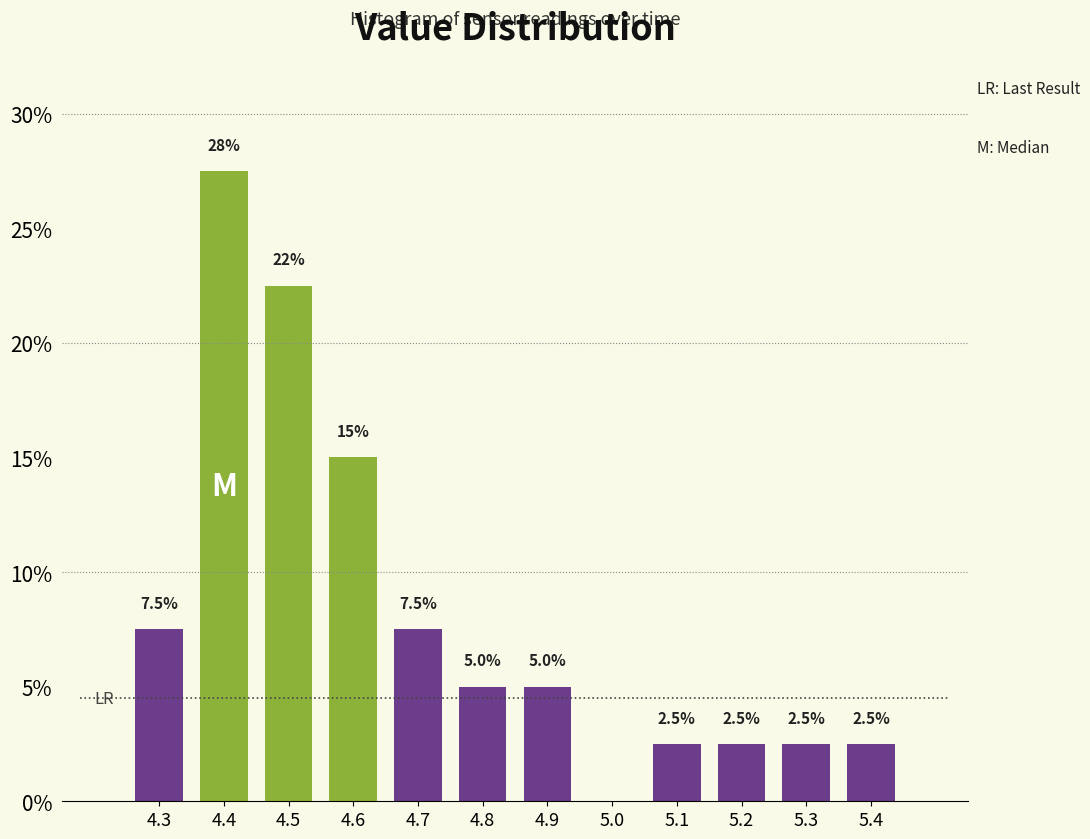

Reading left to right, list all the values displayed in this chart.

4.3=7.5	4.4=27.5	4.5=22.5	4.6=15.0	4.7=7.5	4.8=5.0	4.9=5.0	5.0=0.0	5.1=2.5	5.2=2.5	5.3=2.5	5.4=2.5